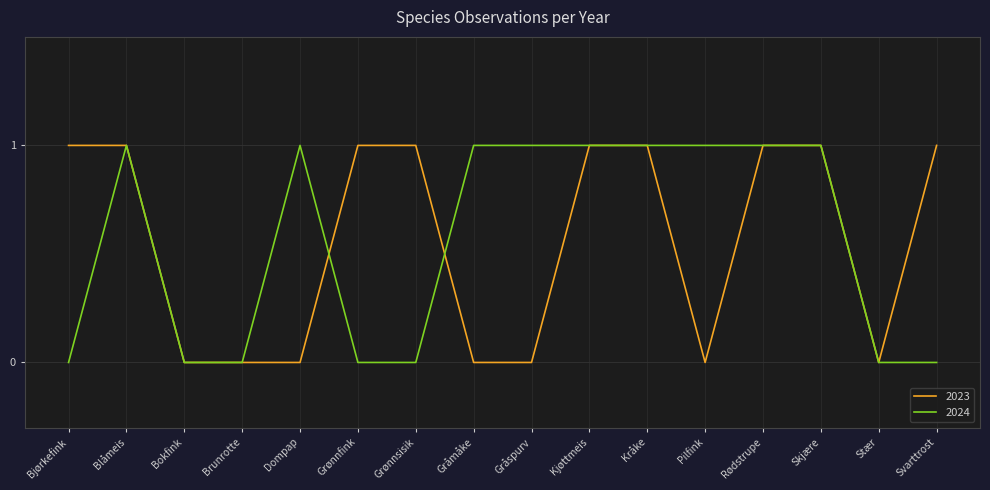

Reading left to right, extract all data points from this chart.

2023: 1	1	0	0	0	1	1	0	0	1	1	0	1	1	0	1
2024: 0	1	0	0	1	0	0	1	1	1	1	1	1	1	0	0